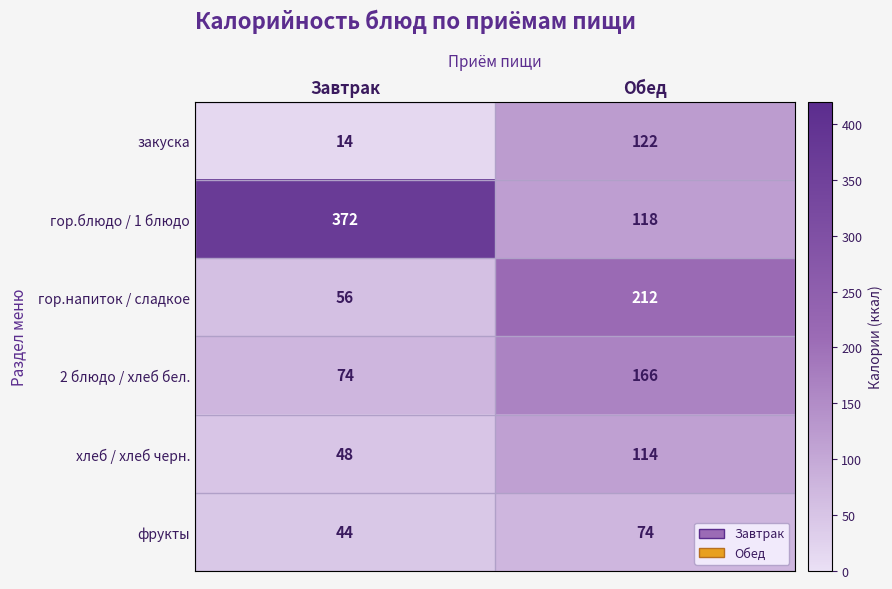

What is the maximum value shown in the chart?

372